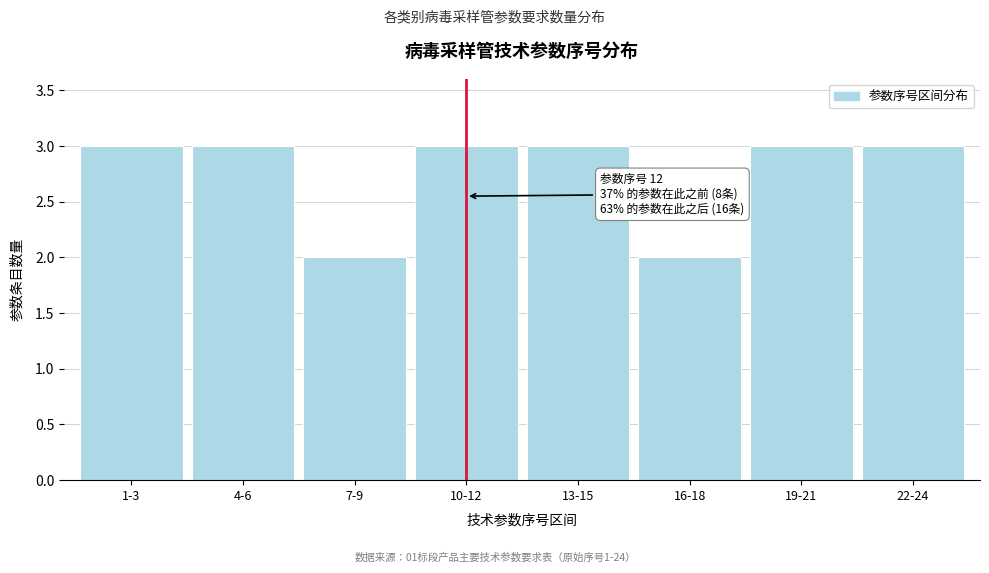

Reading left to right, list all the values displayed in this chart.

1-3=3	4-6=3	7-9=2	10-12=3	13-15=3	16-18=2	19-21=3	22-24=3